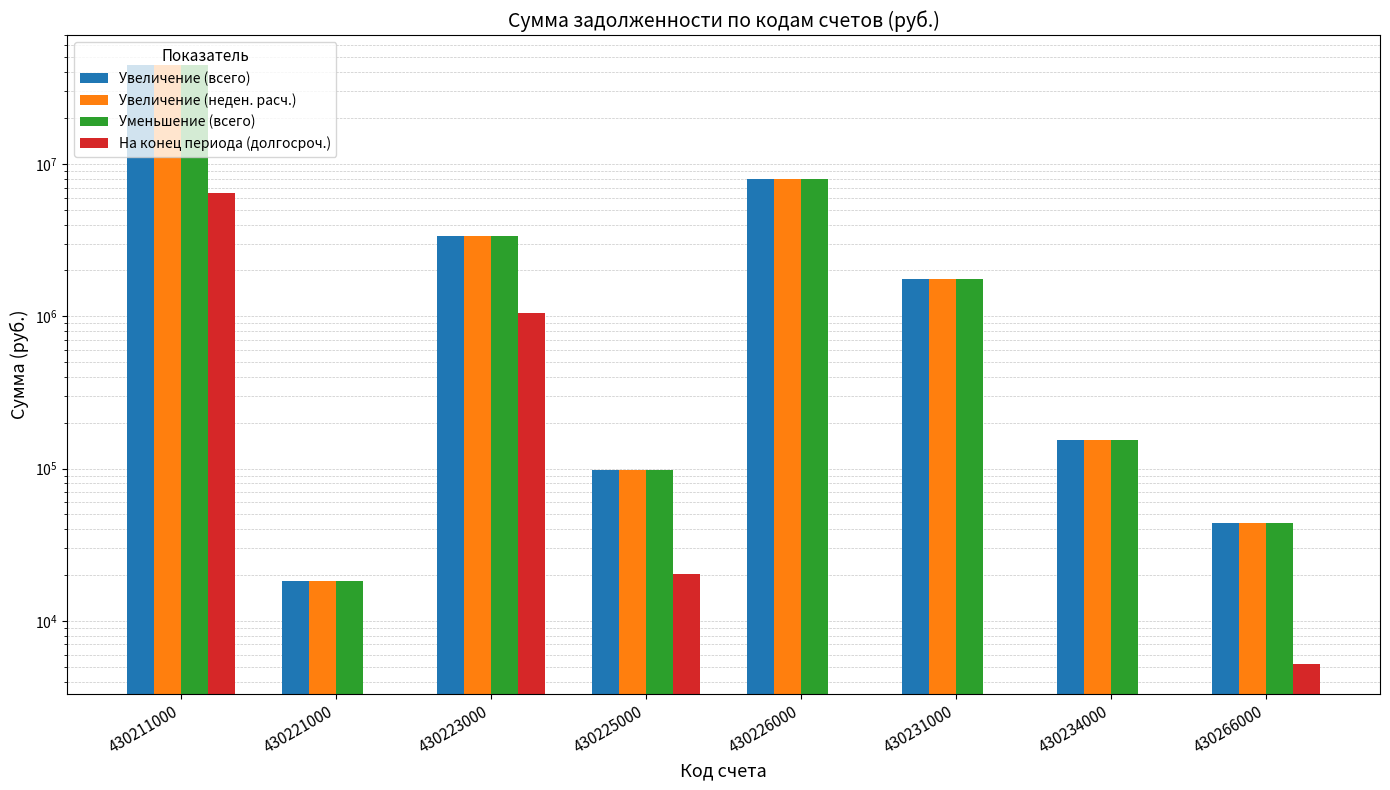

Which category has the highest value across all series?

430211000